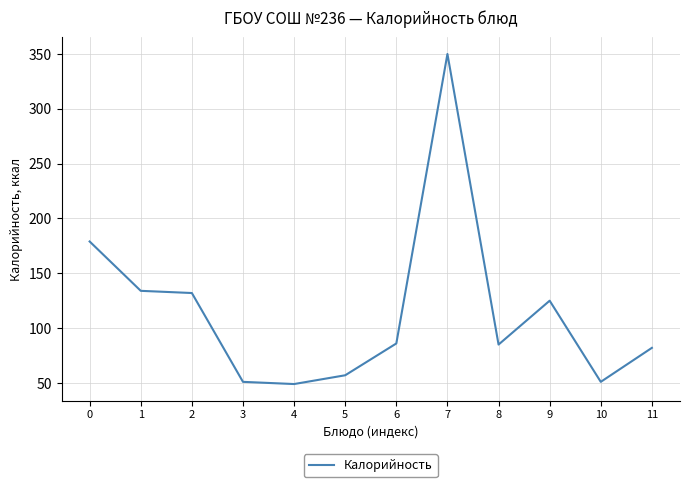

Does the chart display data point markers on the line(s)?

No